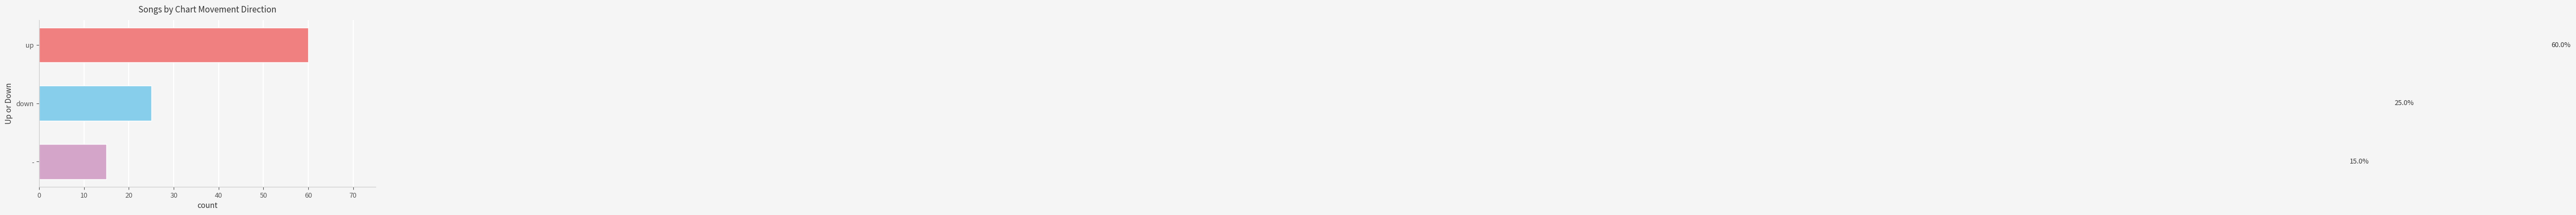

Where is the data nearest to the value 37?

down